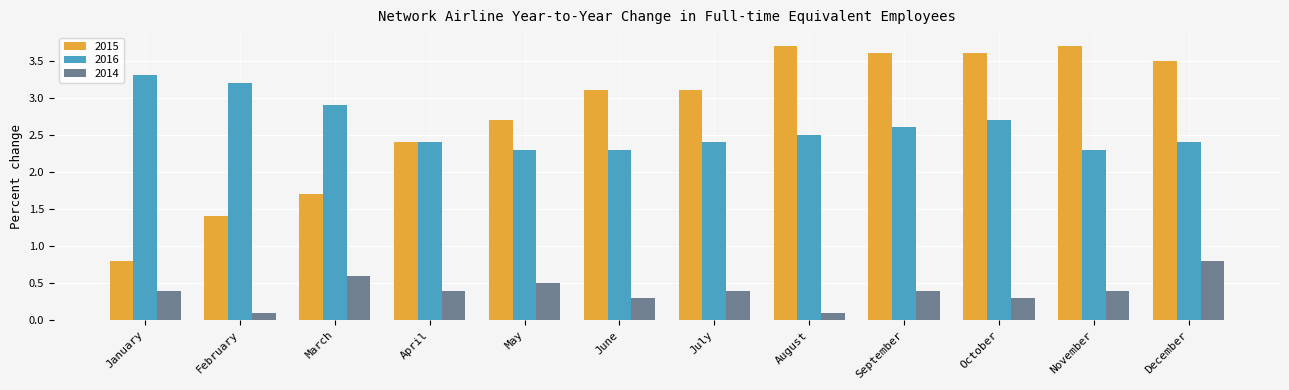

Reading left to right, transcribe all the data shown in this chart.

2015: 0.8	1.4	1.7	2.4	2.7	3.1	3.1	3.7	3.6	3.6	3.7	3.5
2016: 3.3	3.2	2.9	2.4	2.3	2.3	2.4	2.5	2.6	2.7	2.3	2.4
2014: 0.4	0.1	0.6	0.4	0.5	0.3	0.4	0.1	0.4	0.3	0.4	0.8